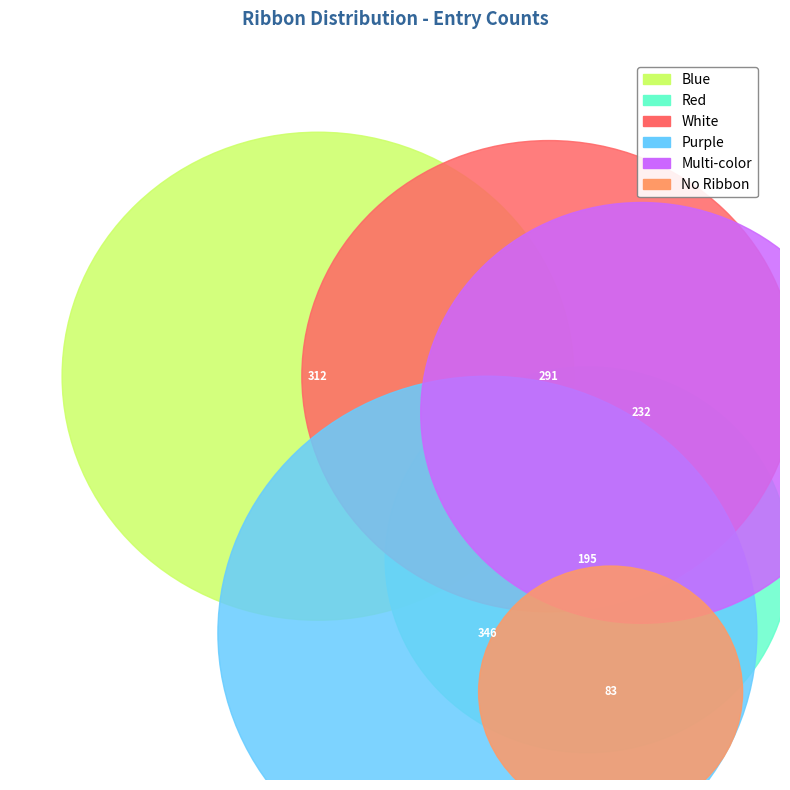

Does Blue represent more than half of the total?

No